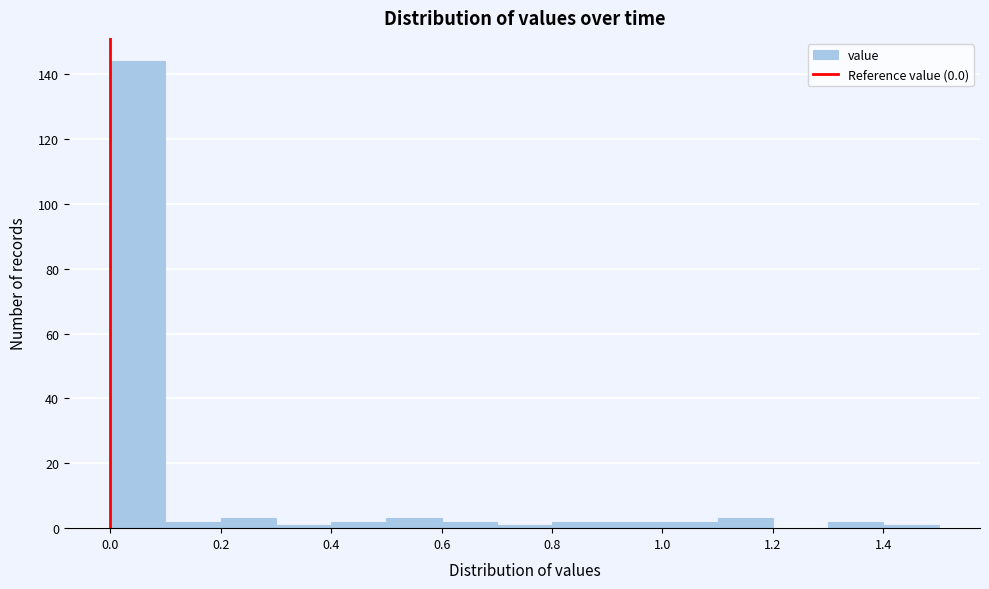

Over which range of the x-axis is the bar tallest?

0.0 to 0.1